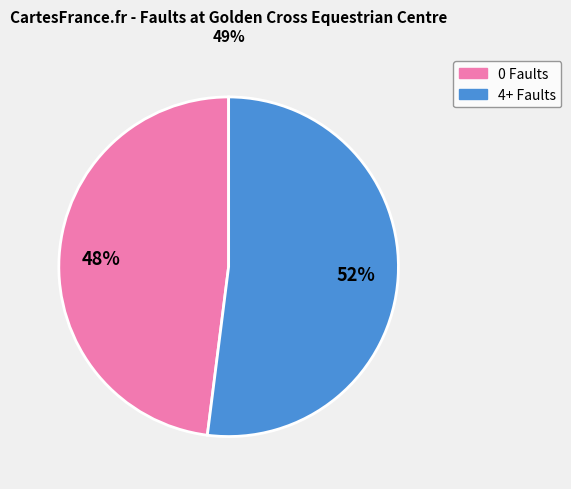

Is there any slice that represents more than half of the pie?

Yes